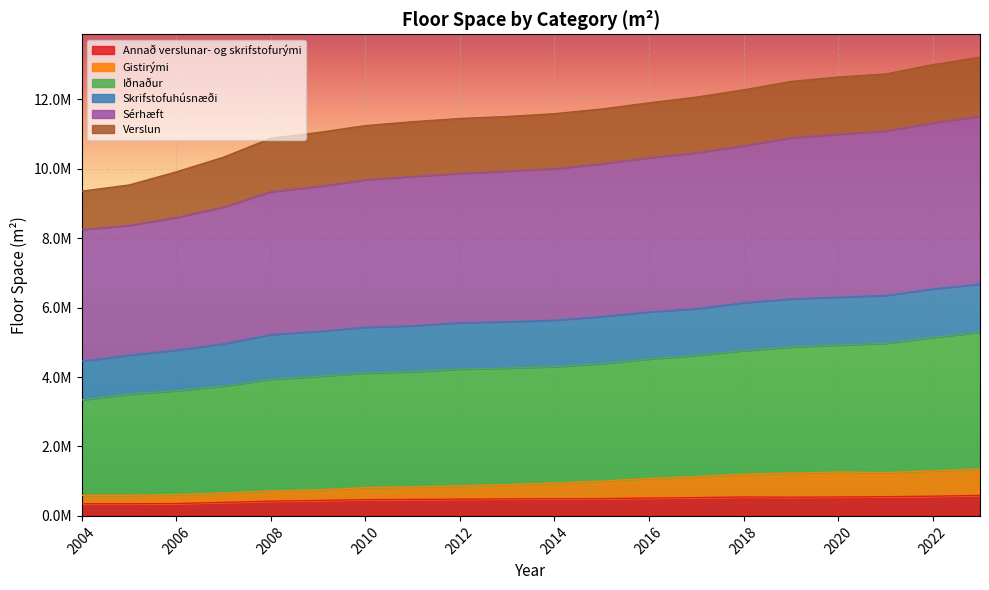

At which label does Iðnaður reach its minimum?

2004